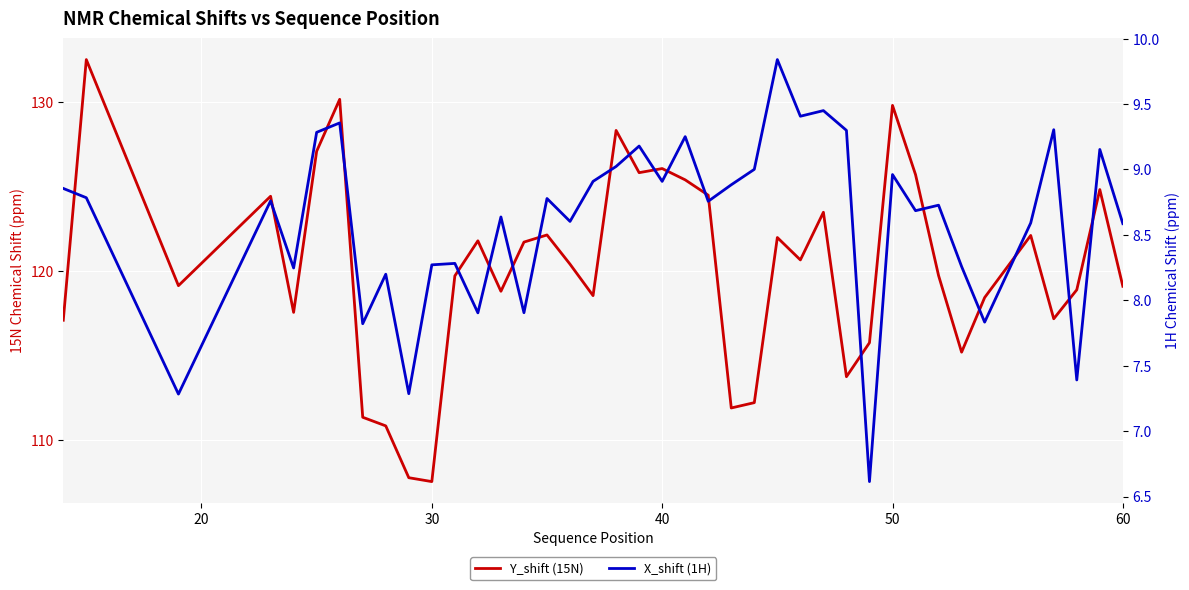

In X_shift (1H), how many points are lower than both neighbors (excluding endpoints)?

14